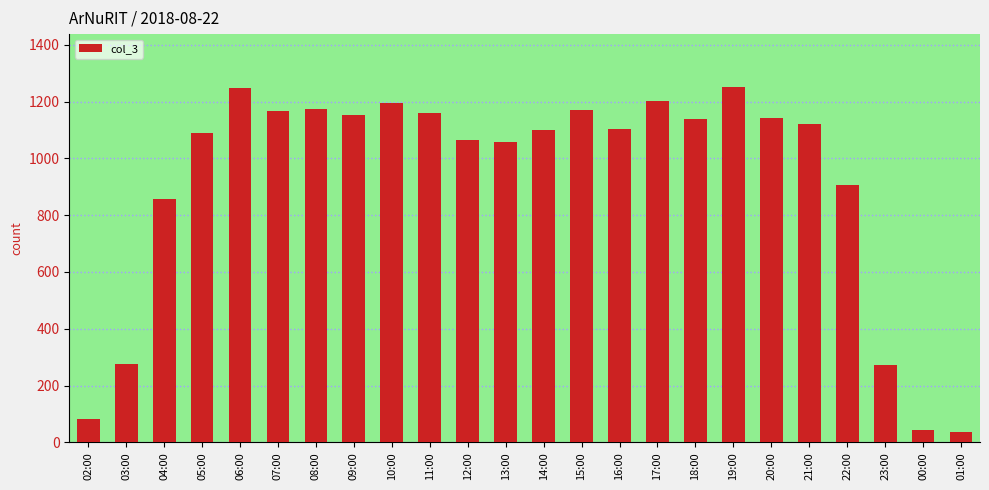

Where is the data nearest to the value 644?

04:00